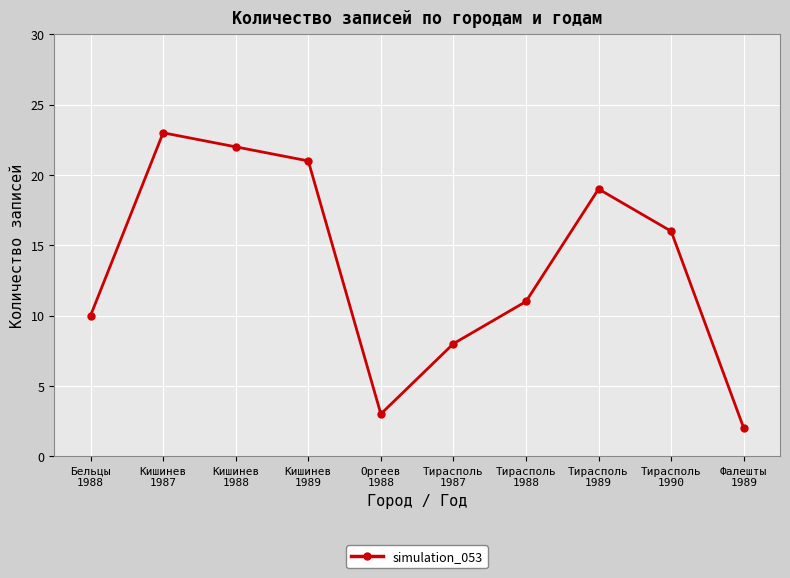

Which label corresponds to the largest value in the chart?

Кишинев
1987